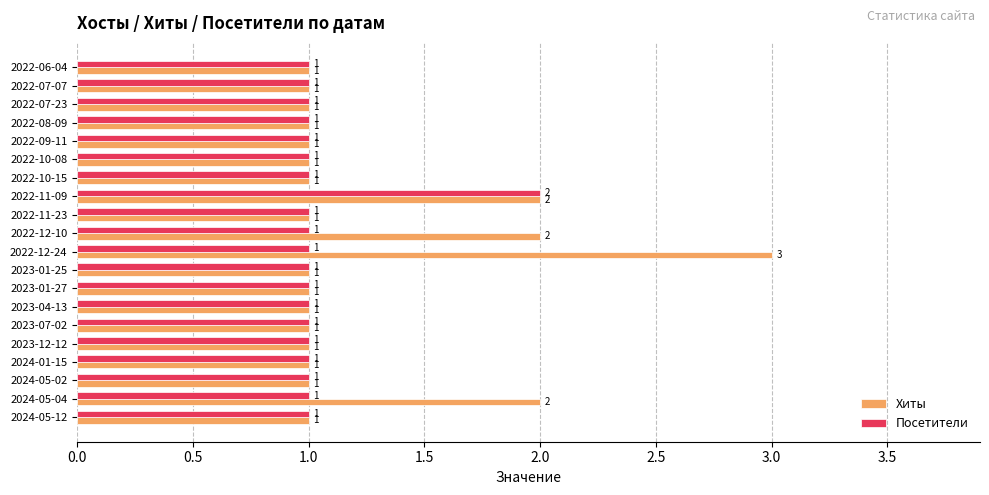

List the series in order of their peak value, lowest first.

Посетители, Хиты